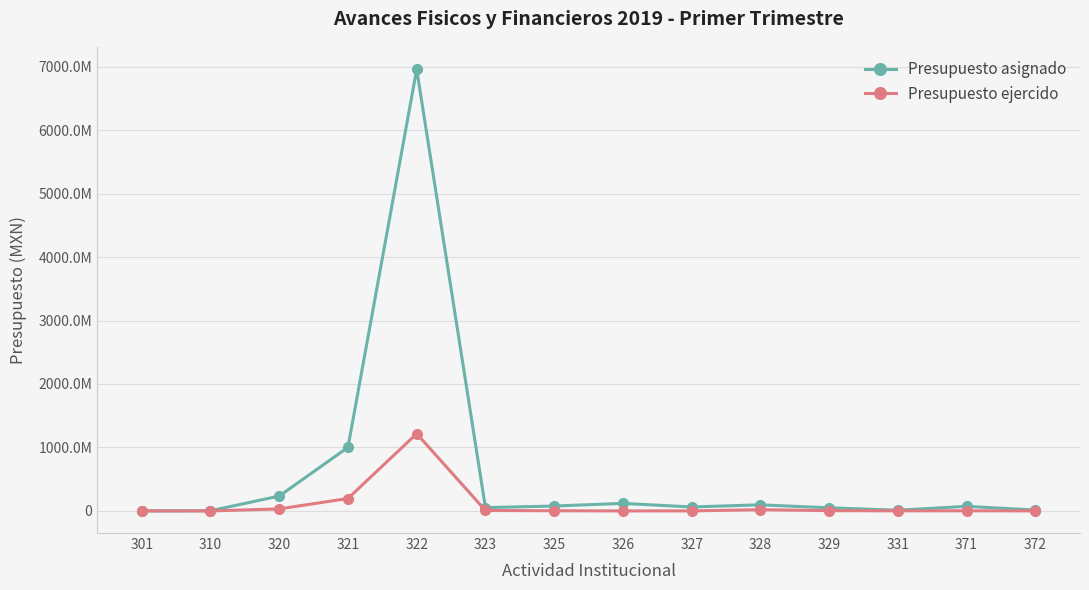

Does the chart have visible grid lines?

Yes